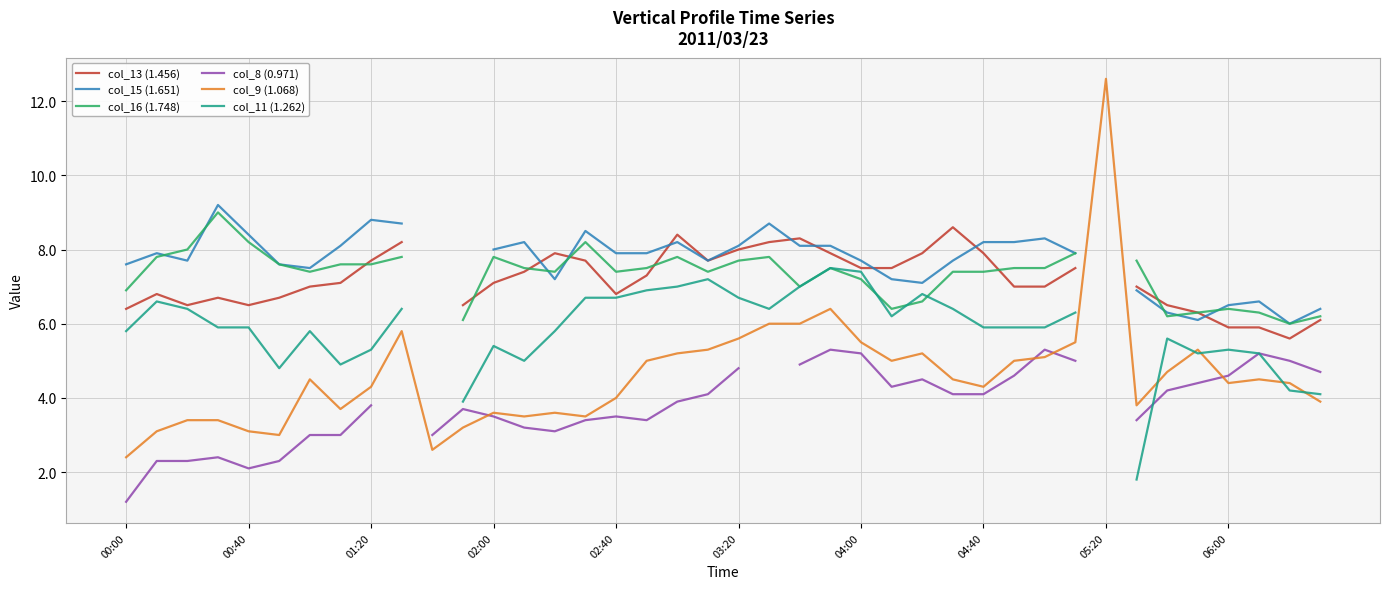

True or false: col_9 (1.068) has a value of 4.0 at 02:40.

True